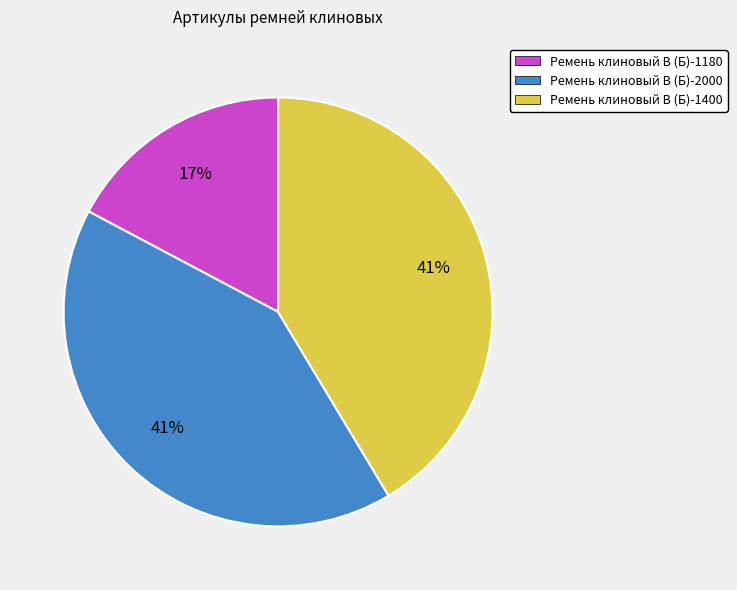

Combined, do Ремень клиновый В (Б)-1400 and Ремень клиновый В (Б)-2000 account for over 50%?

Yes